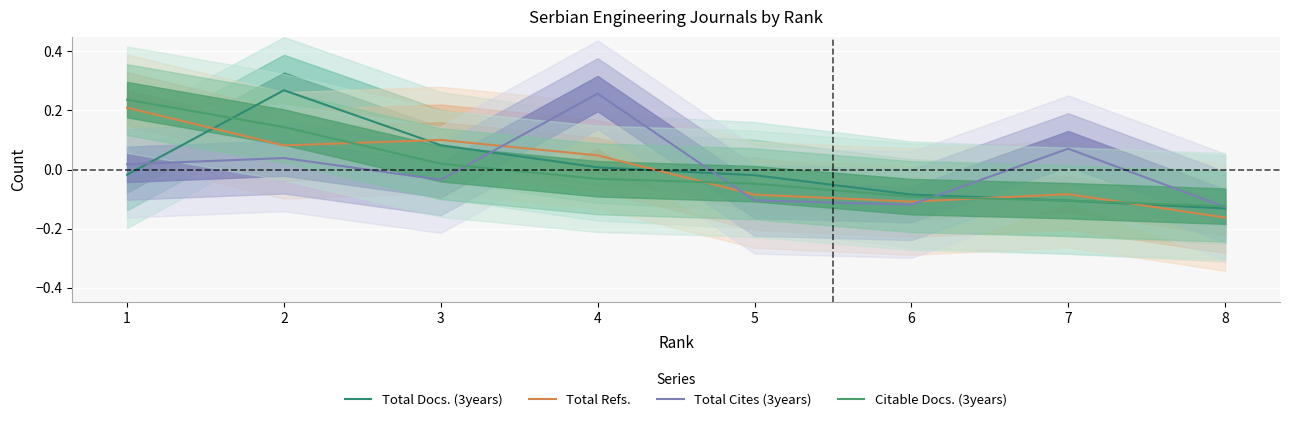

How many values in Total Docs. (3years) are below zero?

5